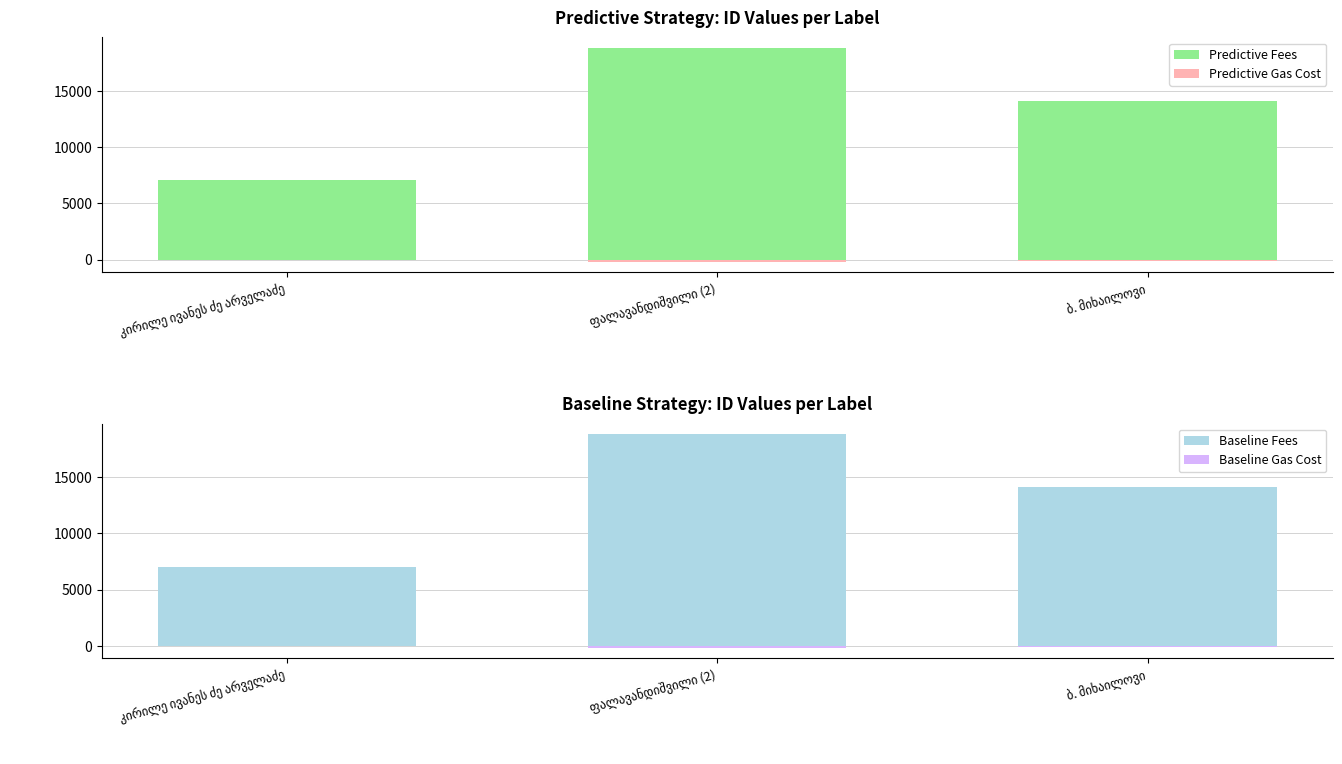

What is the sum of all Baseline Gas Cost values?

-400.3